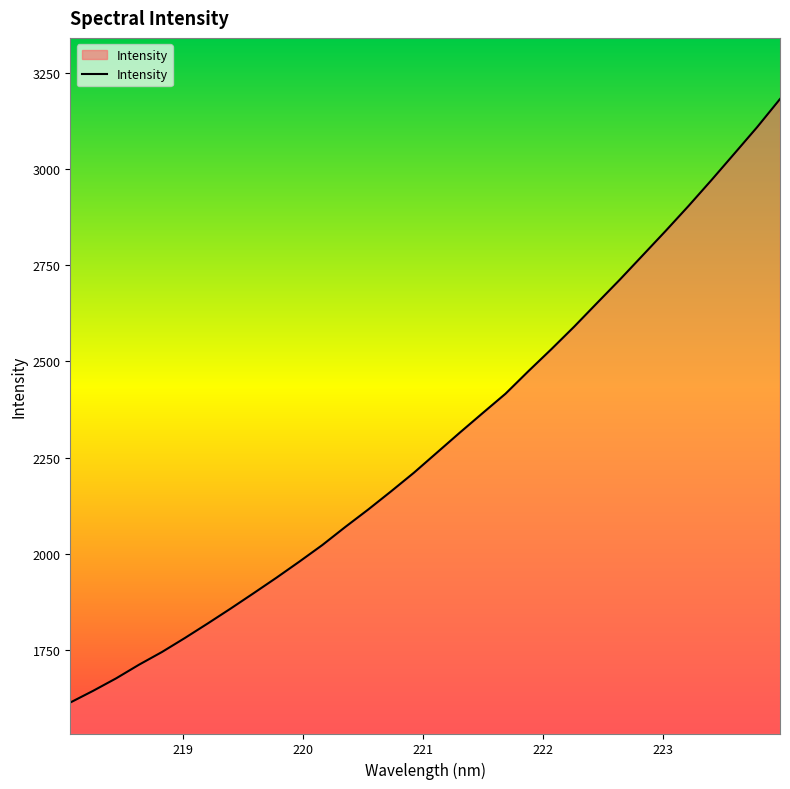

True or false: there are more than 2 points higher than both neighbors.

False